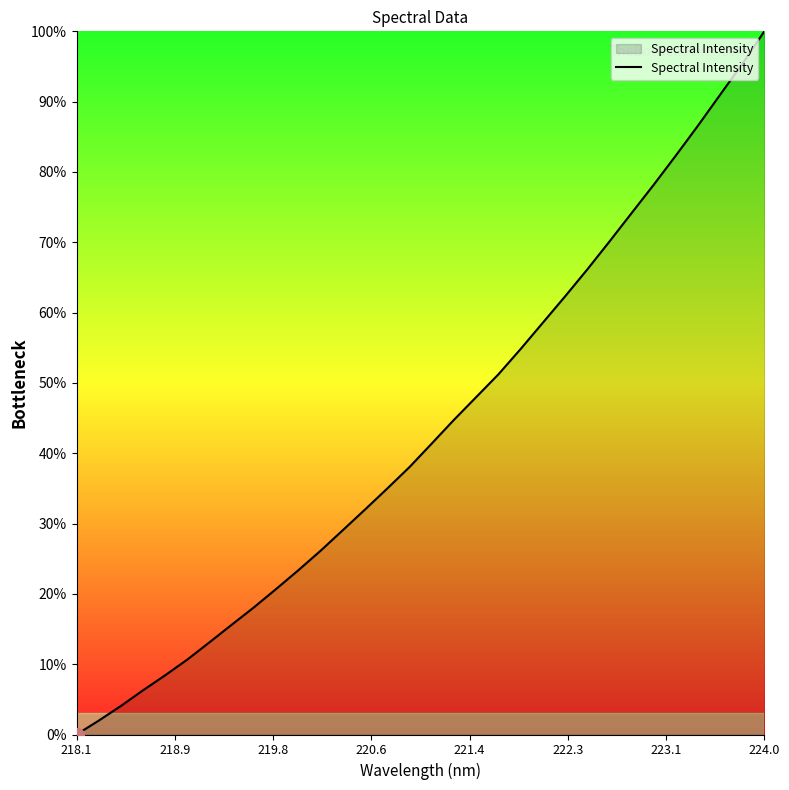

What is the difference between the maximum and minimum values?

100.0